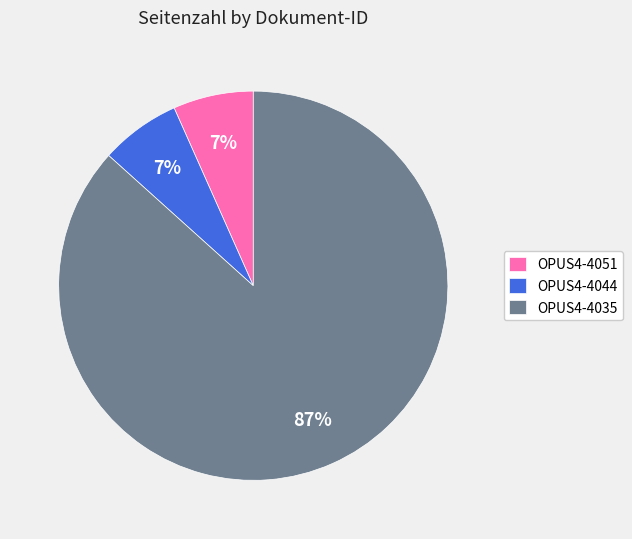

Do OPUS4-4051 and OPUS4-4044 together represent more than half of the pie?

No